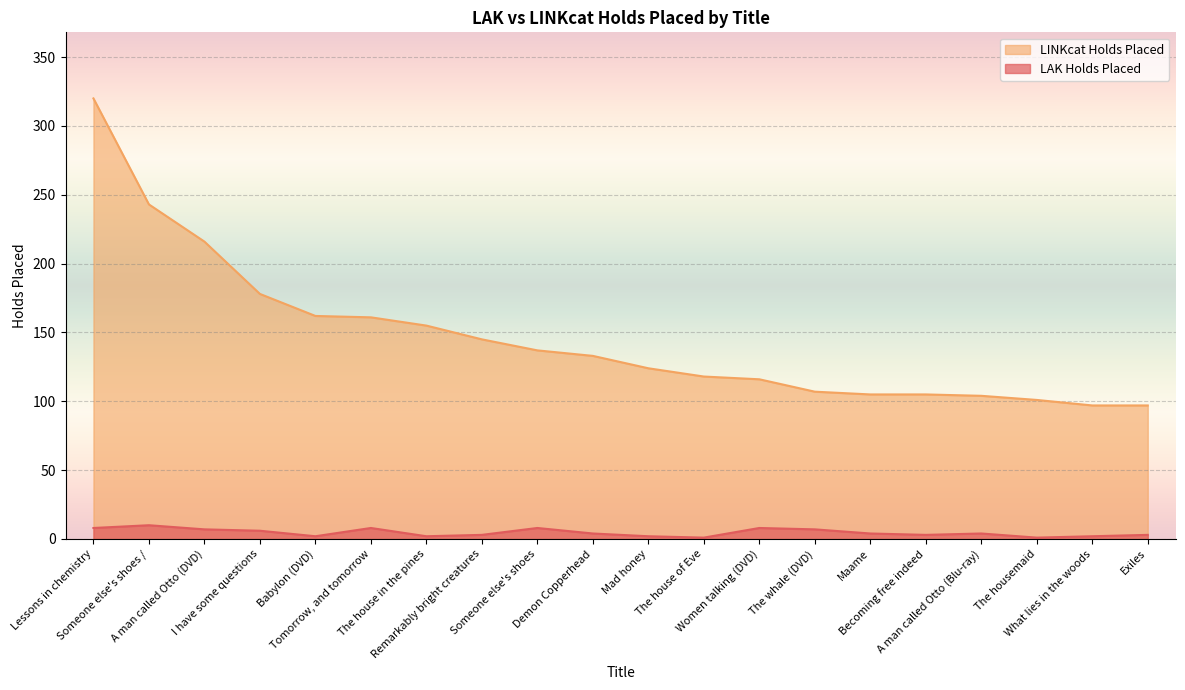

True or false: LAK Holds Placed and LINKcat Holds Placed cross at least once.

False